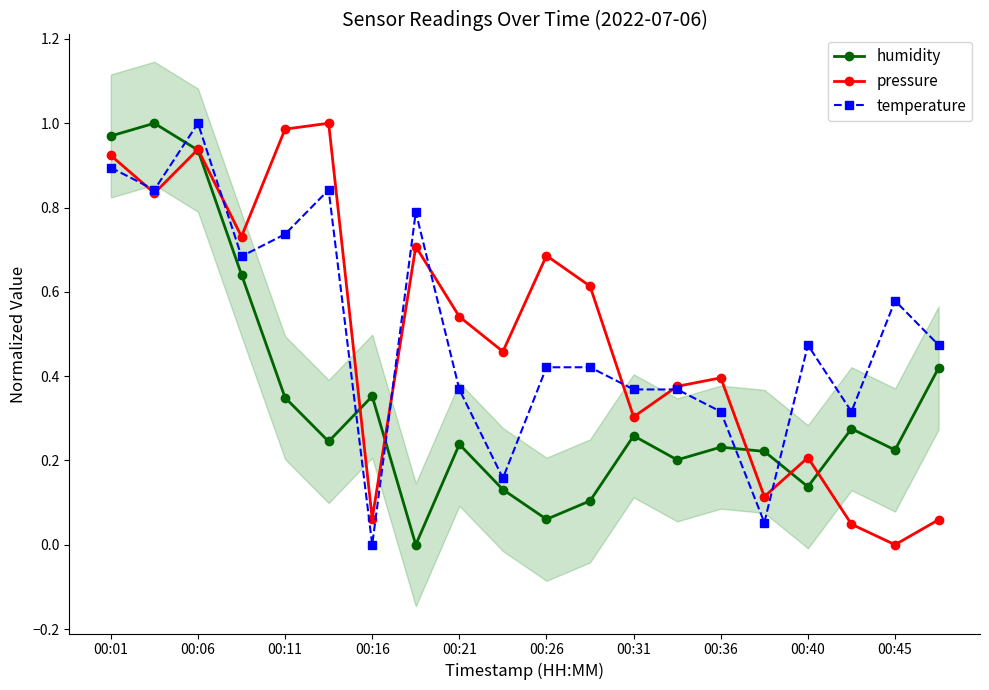

Count the number of categories in the chart.

20